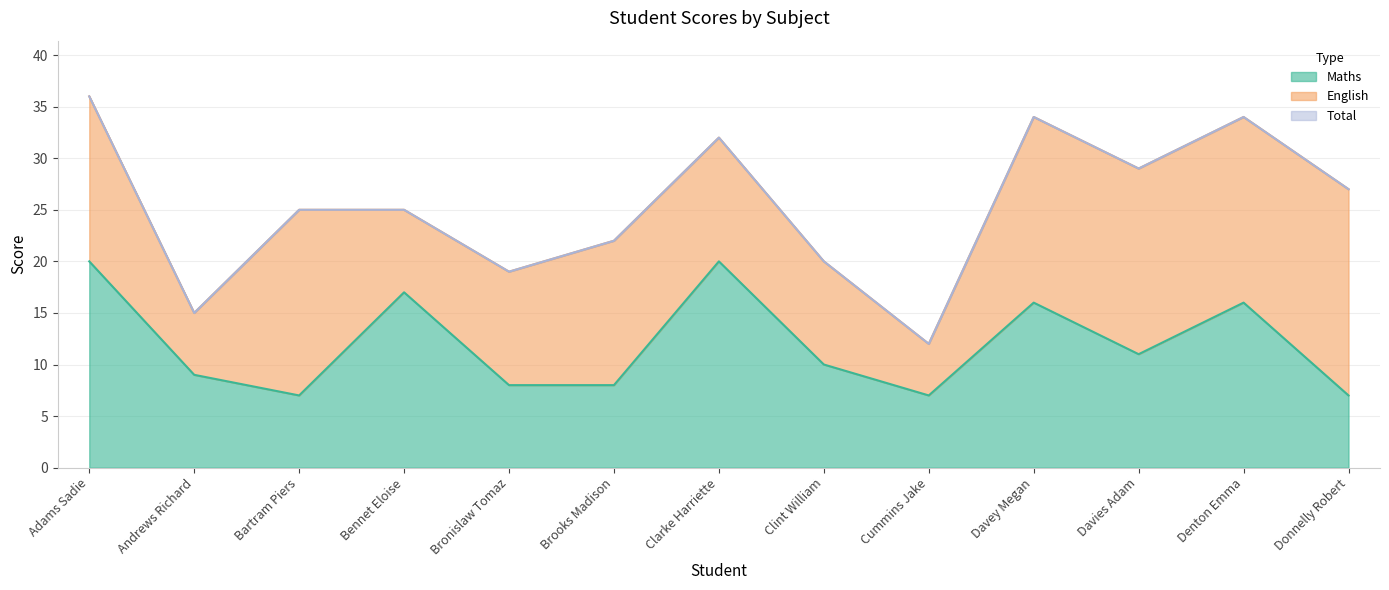

What is the value of the Maths point at the 2nd from the left?

9